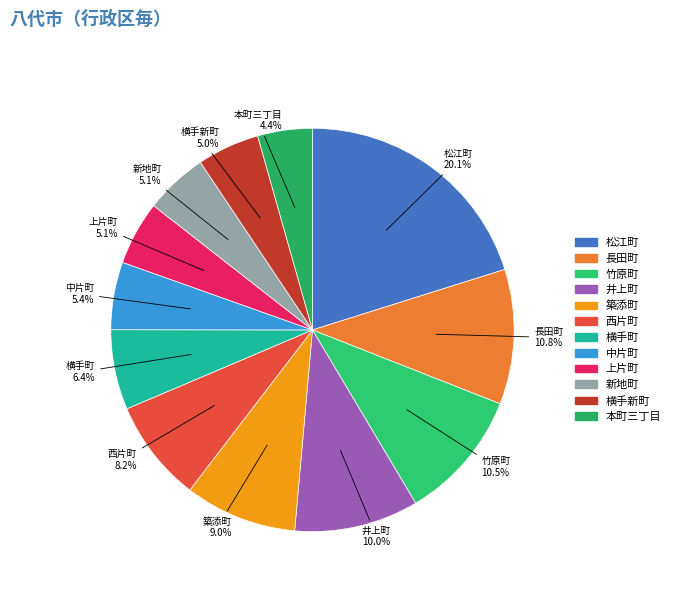

Is there a majority slice in this chart?

No